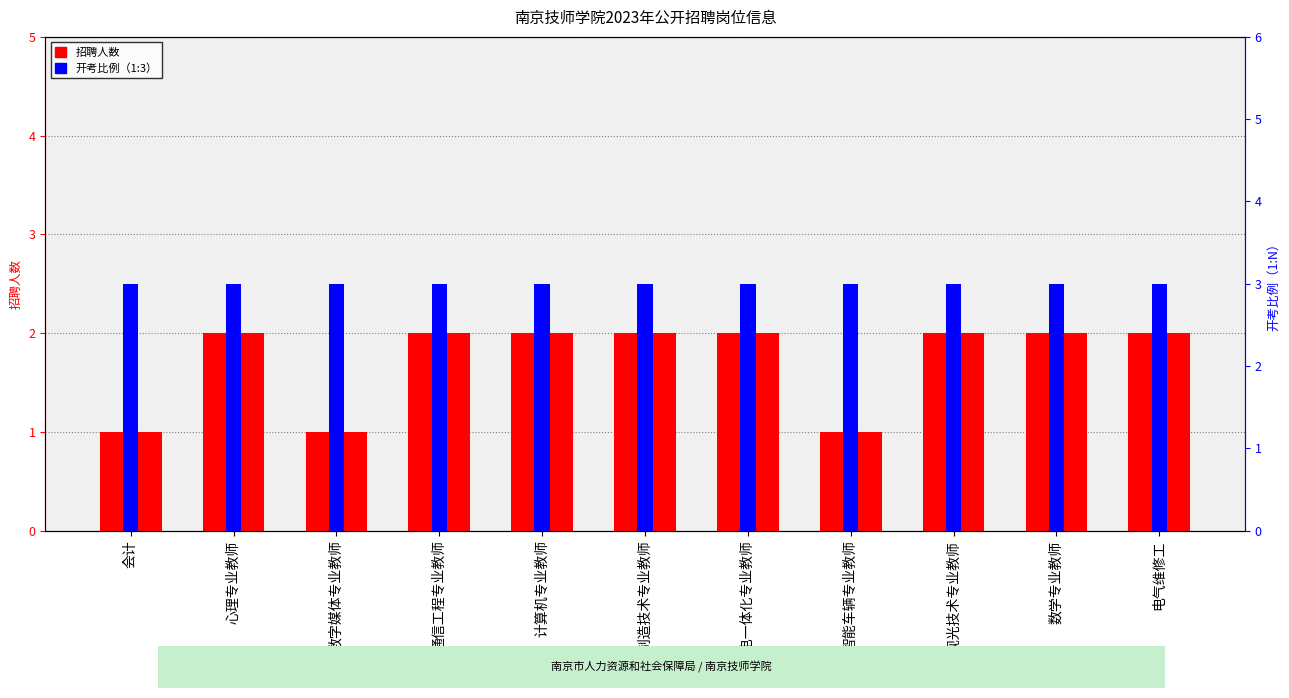

List the series in order of their peak value, lowest first.

招聘人数, 开考比例